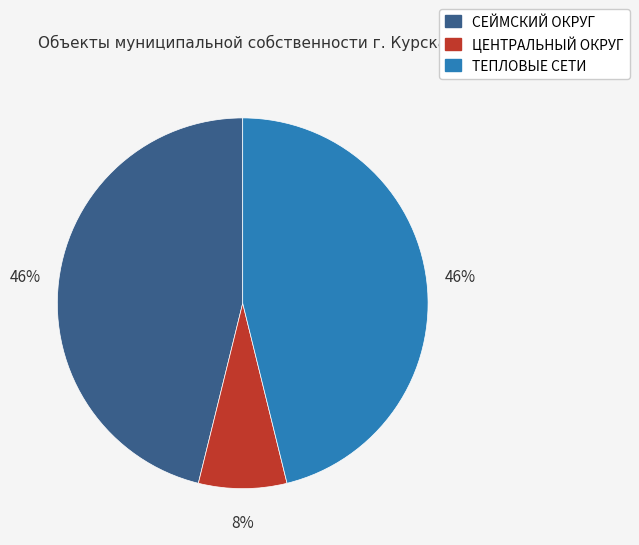

Count the number of slices in the pie.

3